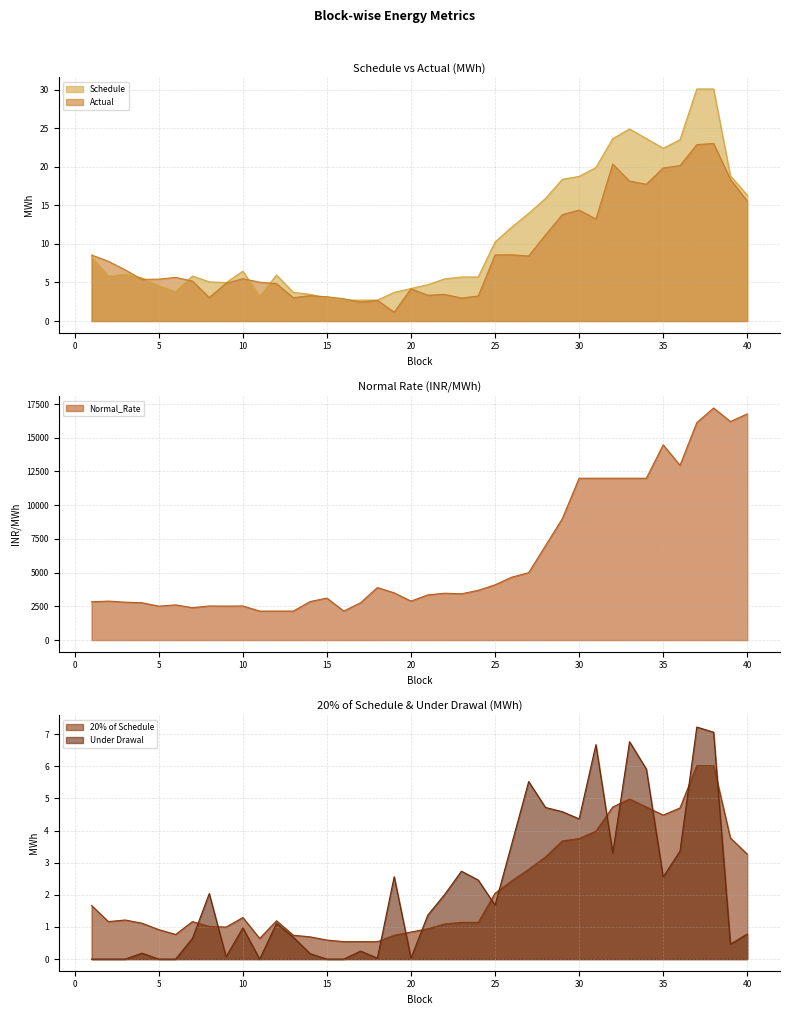

What is the difference between the Schedule values at 15 and 12?

3.0